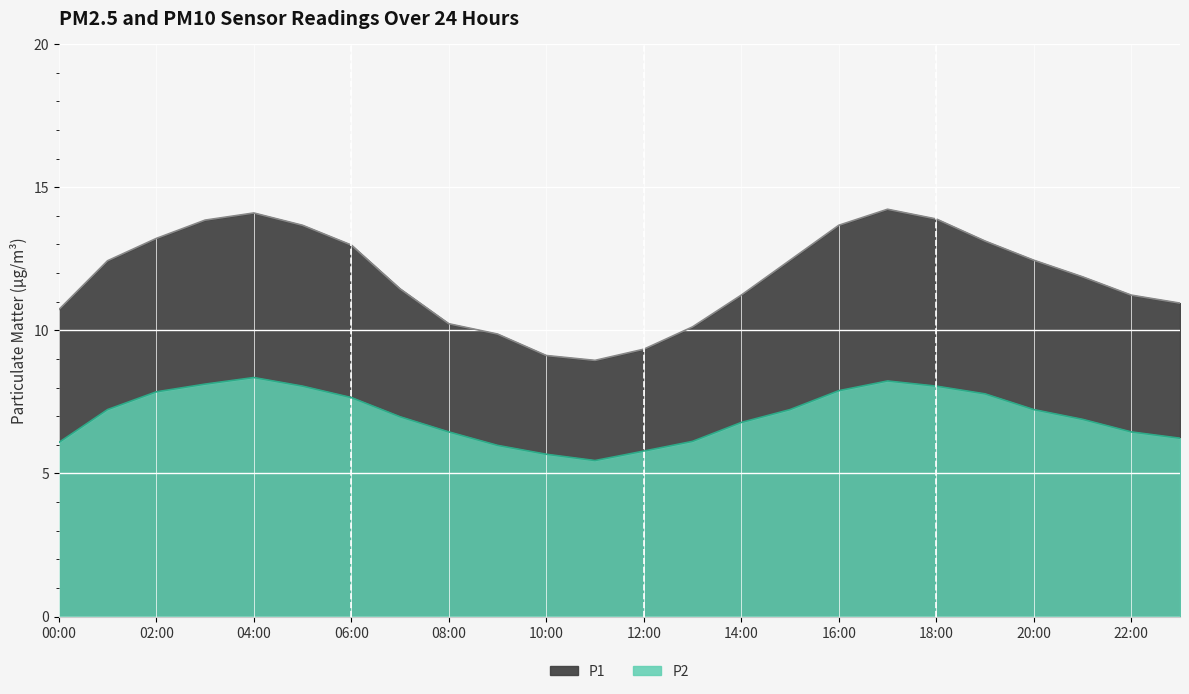

What is the lowest value of the P1 series?

8.9